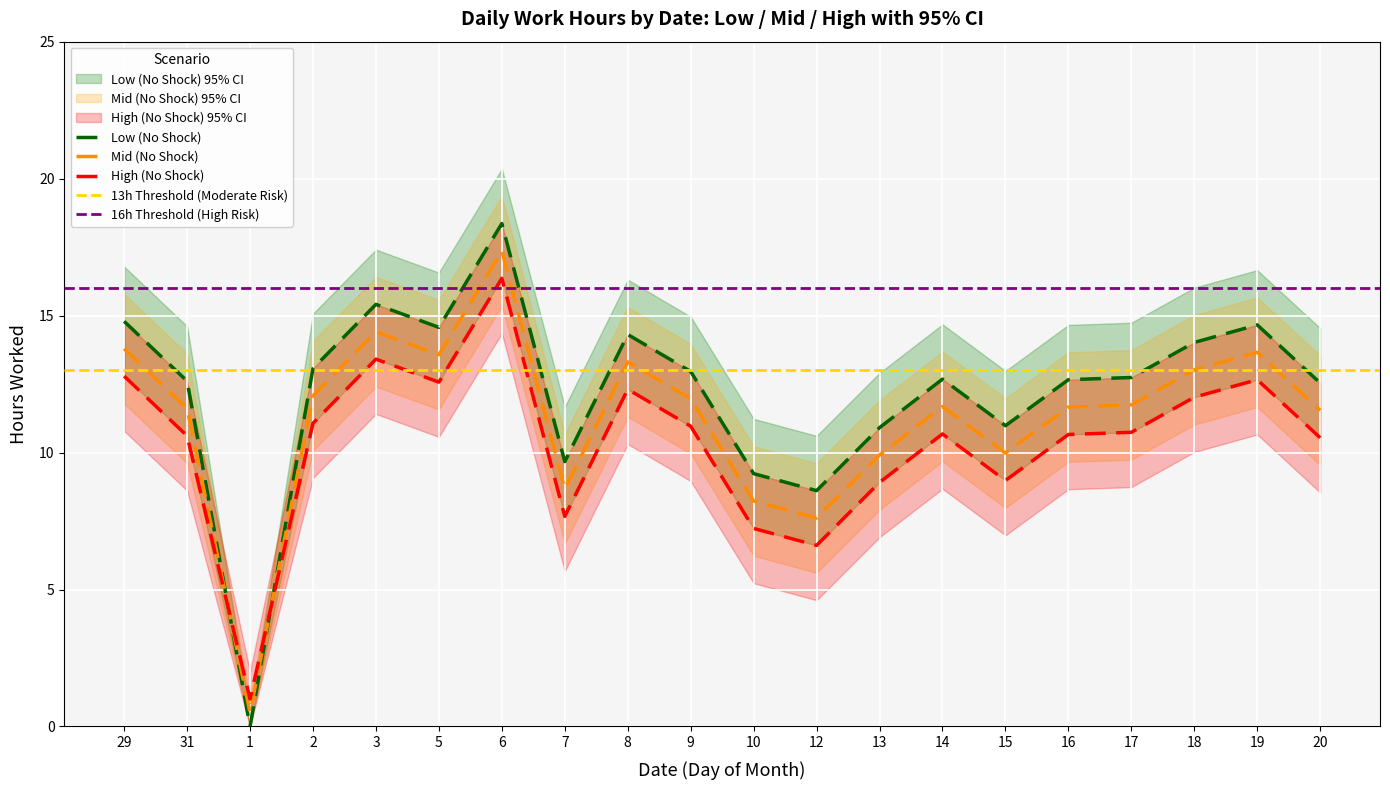

Which series has the widest spread of values?

Low (No Shock)